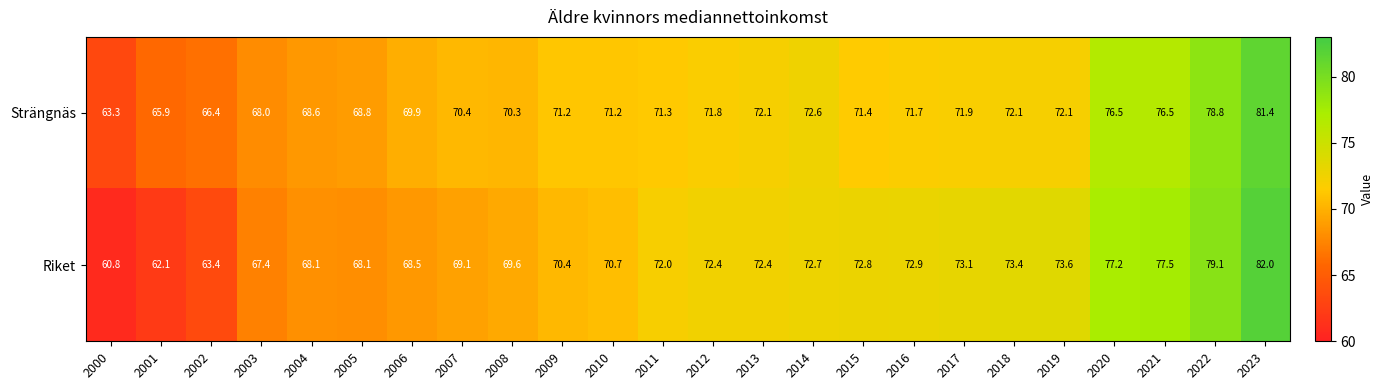

Rank the series by their maximum value, from highest to lowest.

Riket, Strängnäs